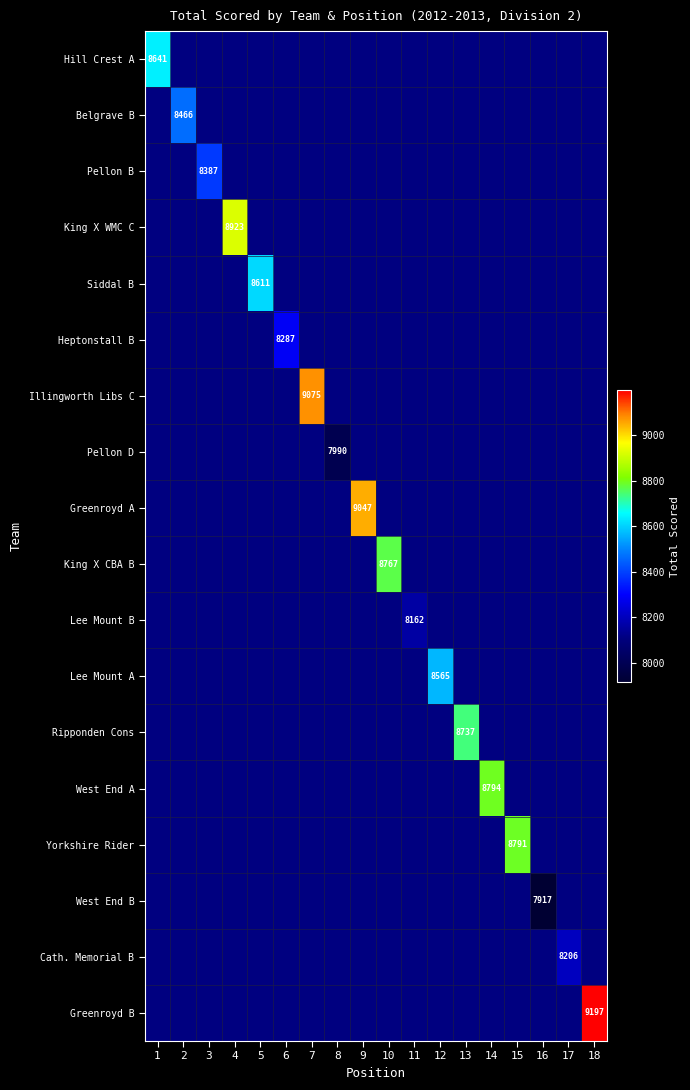

Which label corresponds to the largest value in the chart?

18